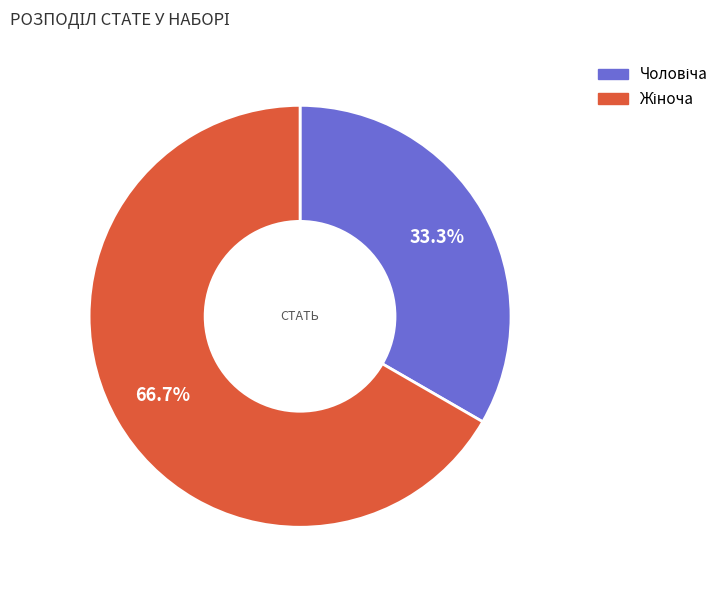

Is there a majority slice in this chart?

Yes